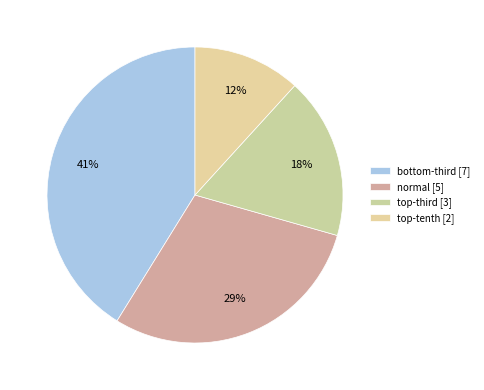

Is there any slice that represents more than half of the pie?

No